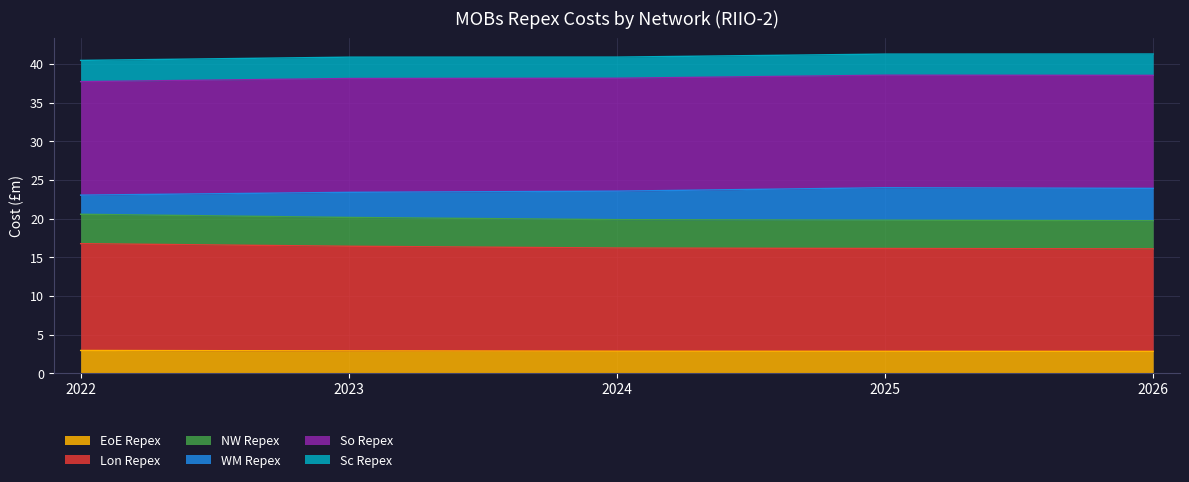

Does the chart display data point markers on the line(s)?

No